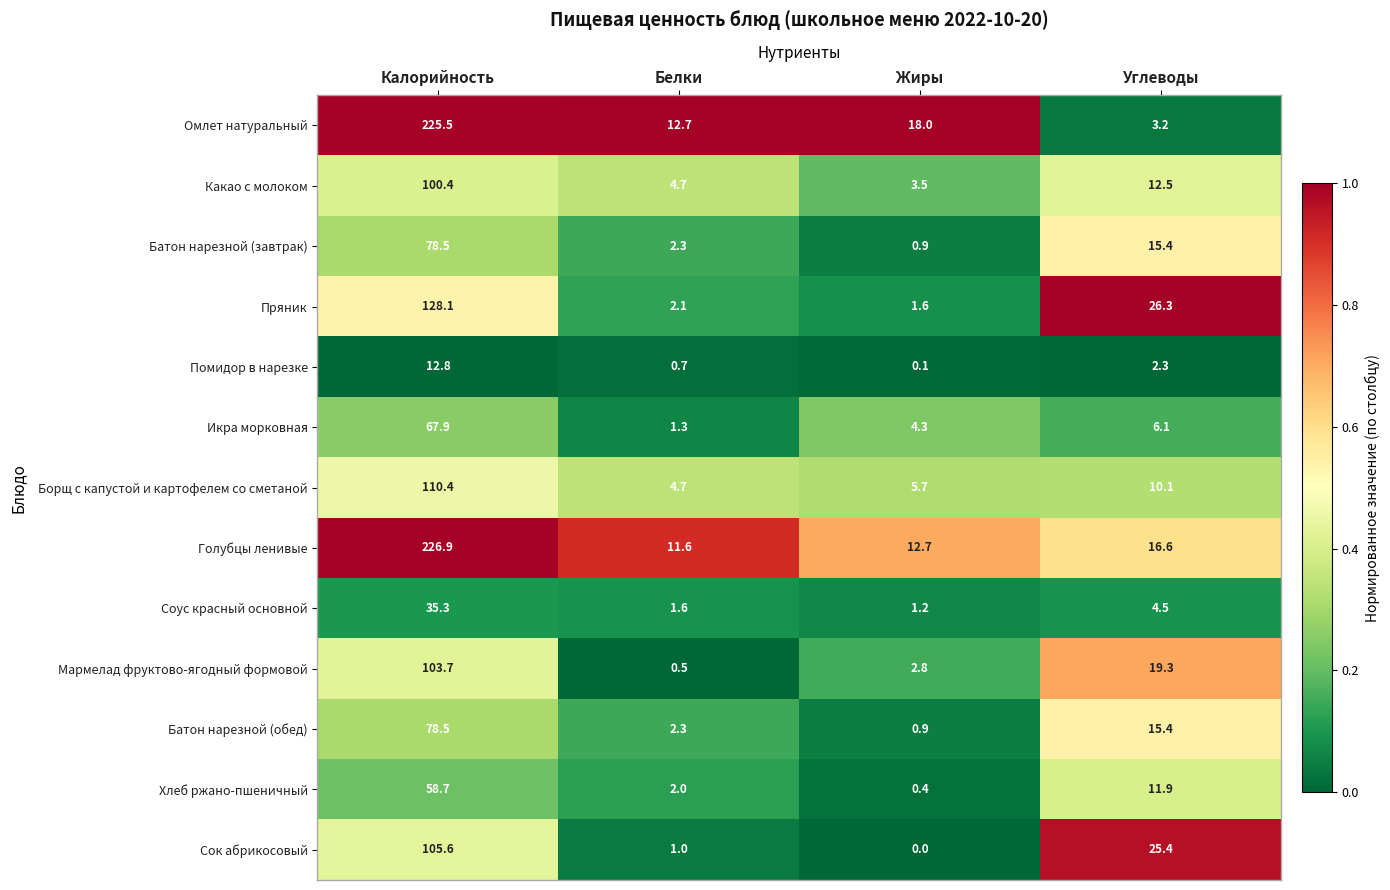

What is the difference between the Икра морковная values at Калорийность and Жиры?

63.6